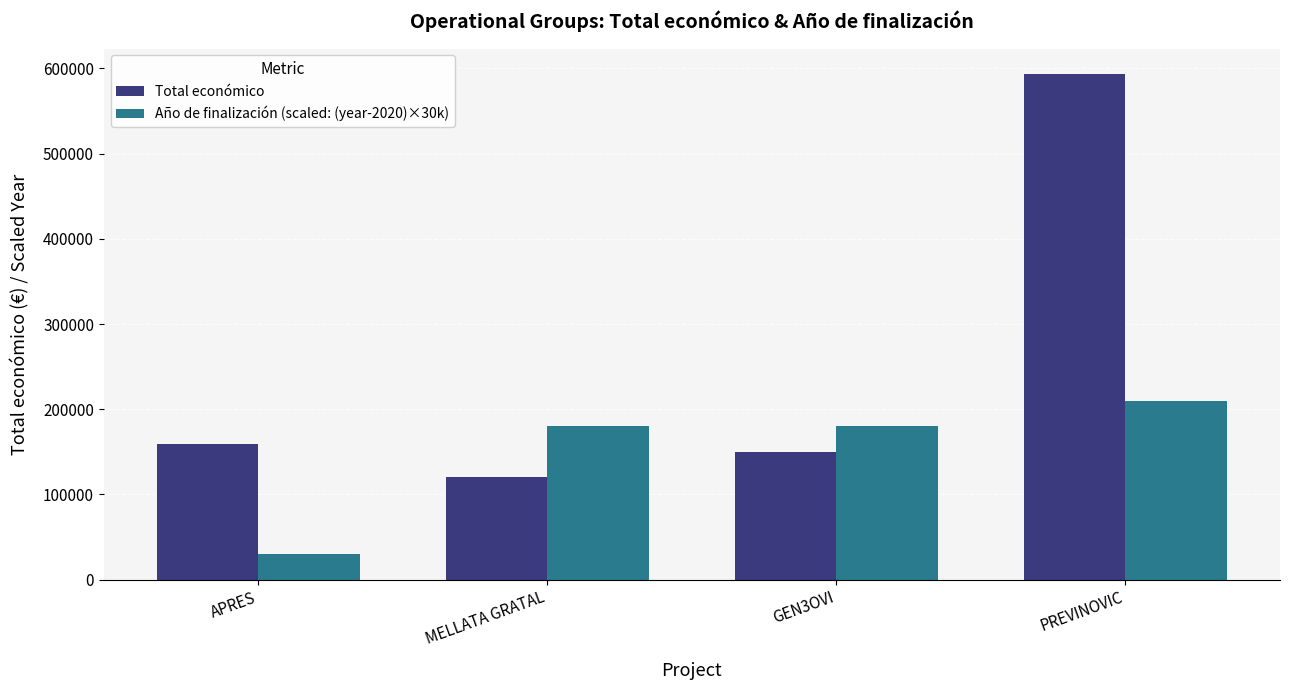

Rank the series by their average value, from lowest to highest.

Año de finalización (scaled: (year-2020)×30k), Total económico